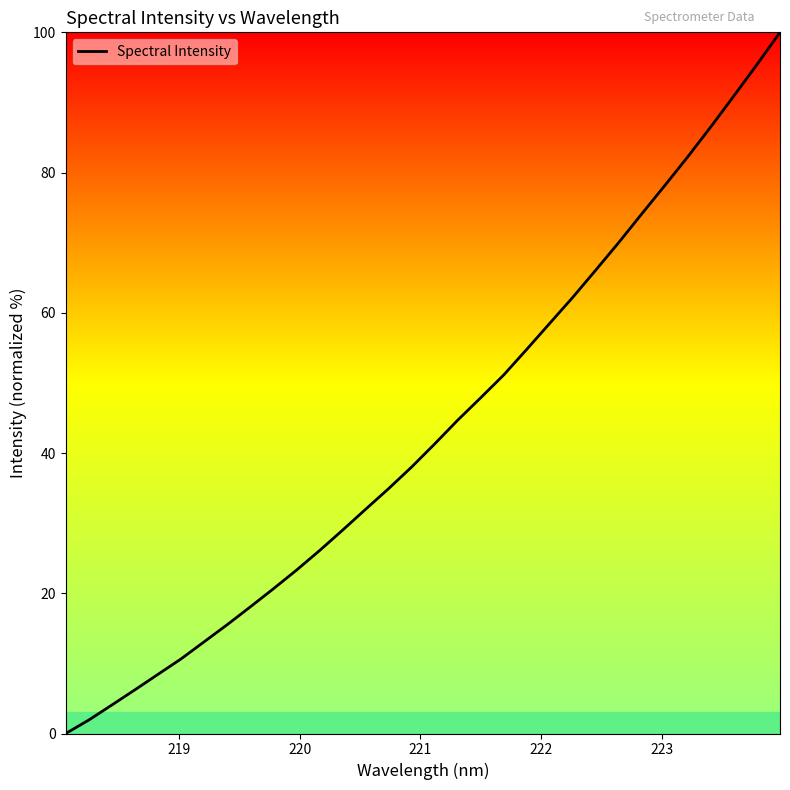

Does the chart display data point markers on the line(s)?

No